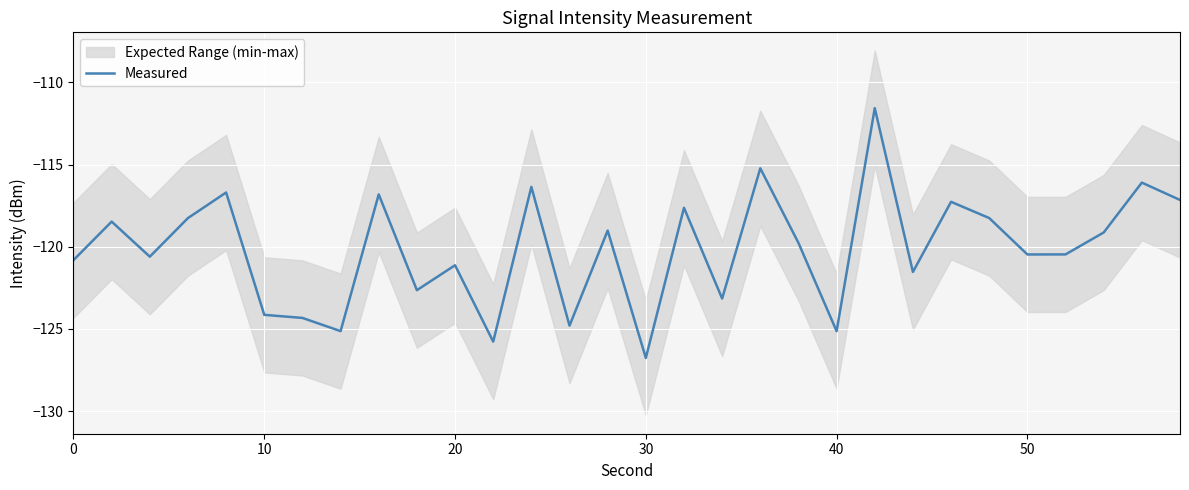

True or false: there are more than 0 points higher than both neighbors.

True